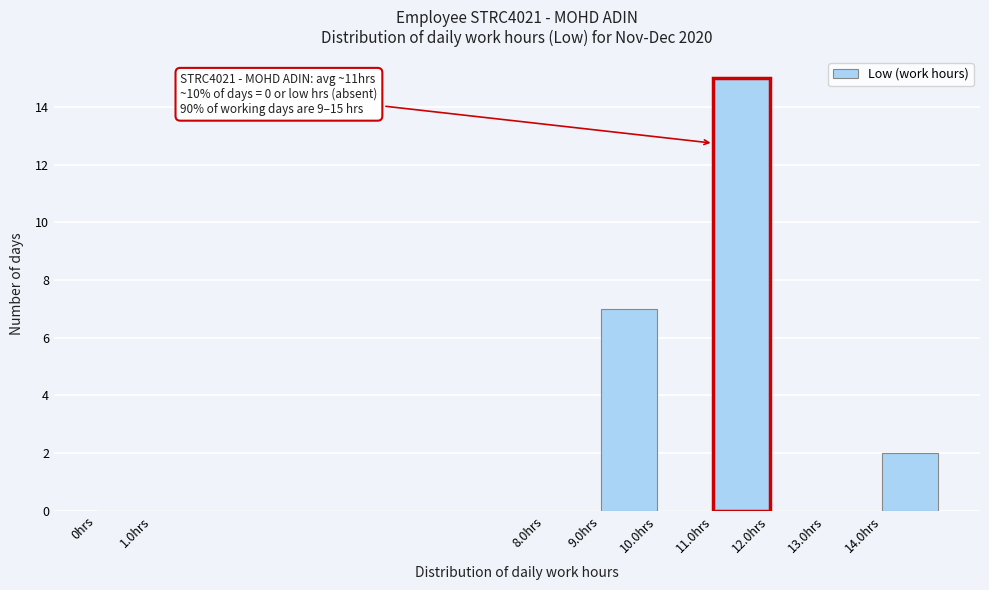

Which range on the x-axis has the tallest bar?

11 to 12